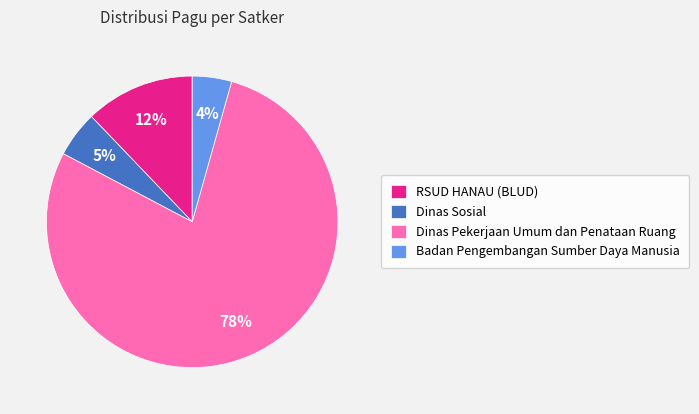

Which has a higher value, Dinas Sosial or RSUD HANAU (BLUD)?

RSUD HANAU (BLUD)